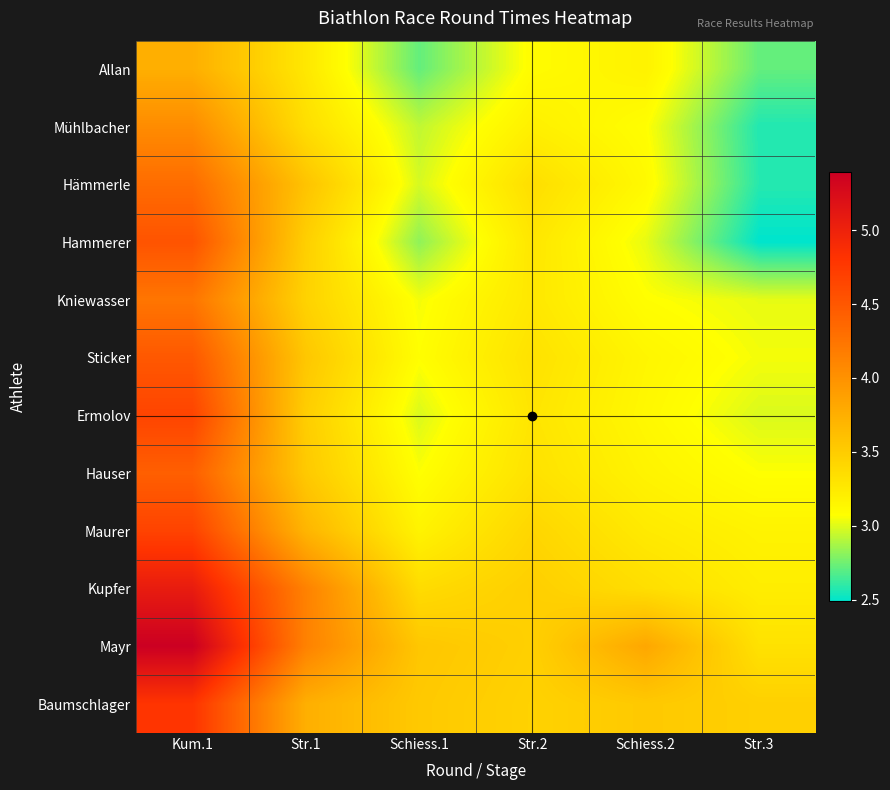

Rank the series at Str.1 from lowest to highest value.

Allan, Mühlbacher, Kniewasser, Hammerer, Ermolov, Hauser, Sticker, Hämmerle, Maurer, Baumschlager, Kupfer, Mayr